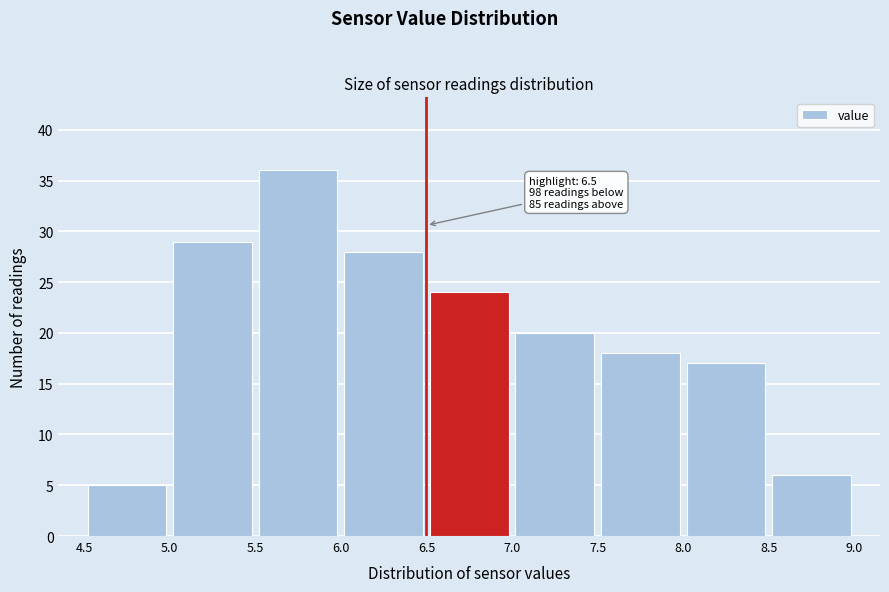

Which range on the x-axis has the tallest bar?

5.5 to 6.0